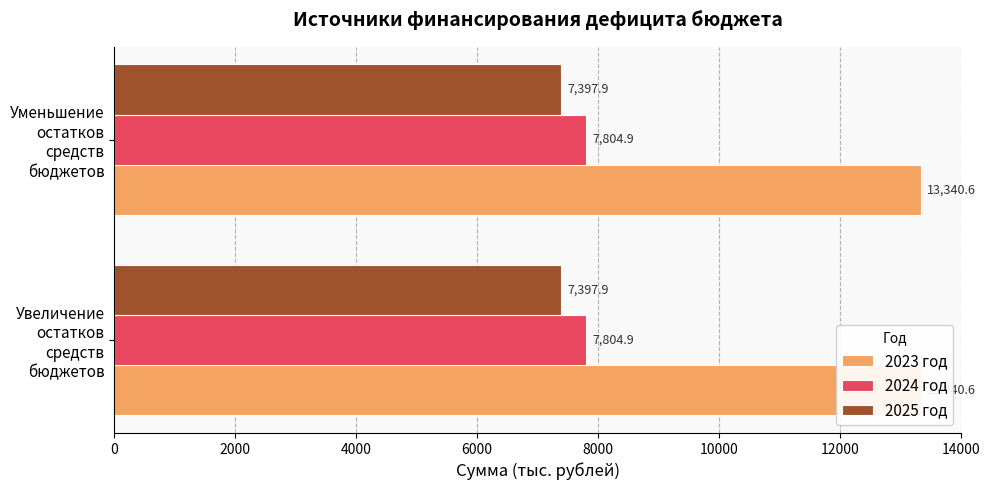

What is the maximum value for 2024 год?

7804.9